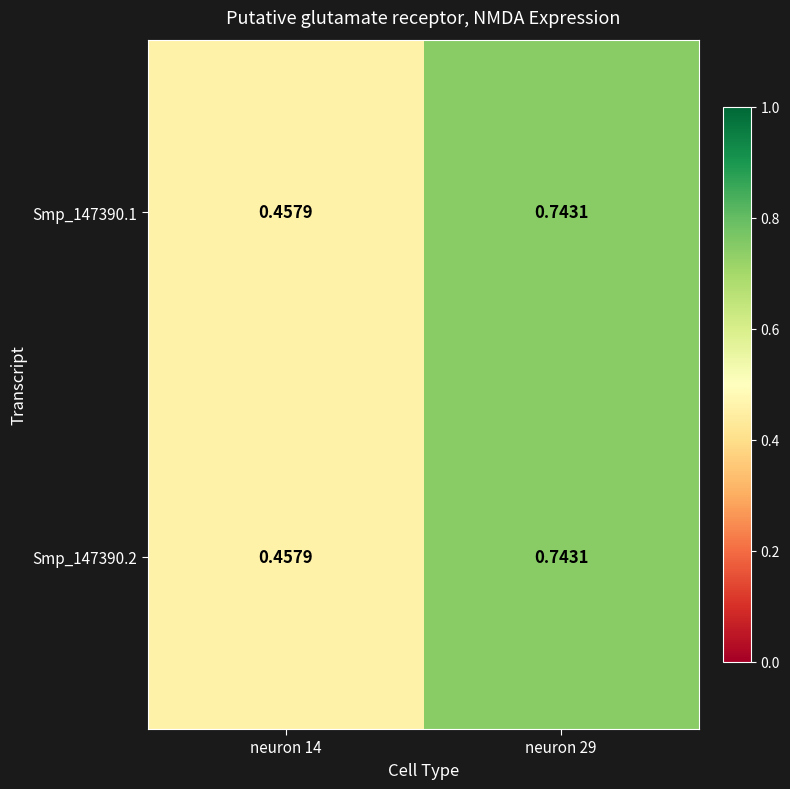

How many data points does each series have?

2